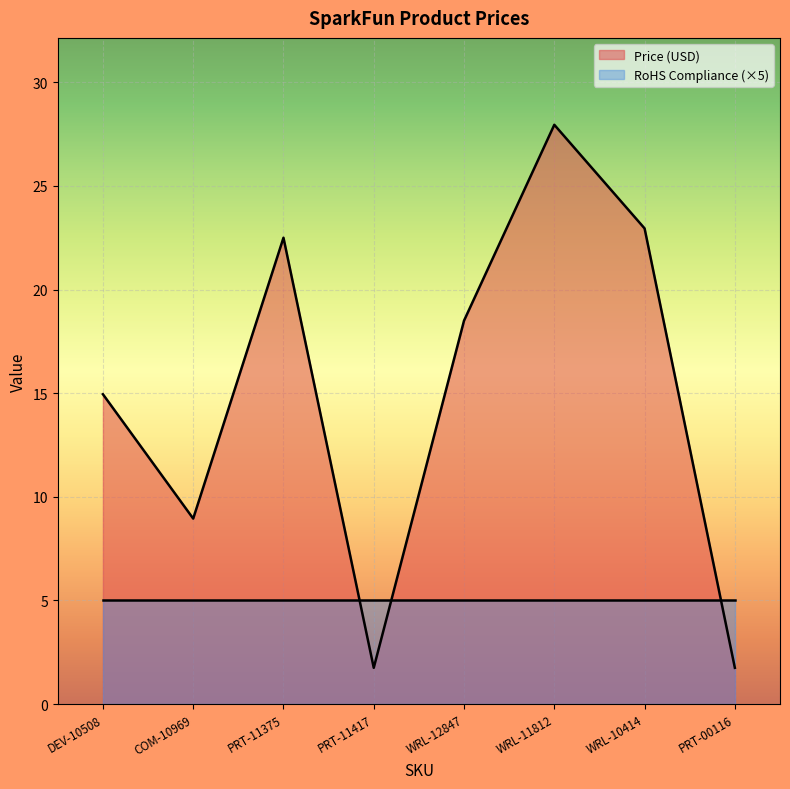

The value at PRT-11375 is 38.9. True or false?

False